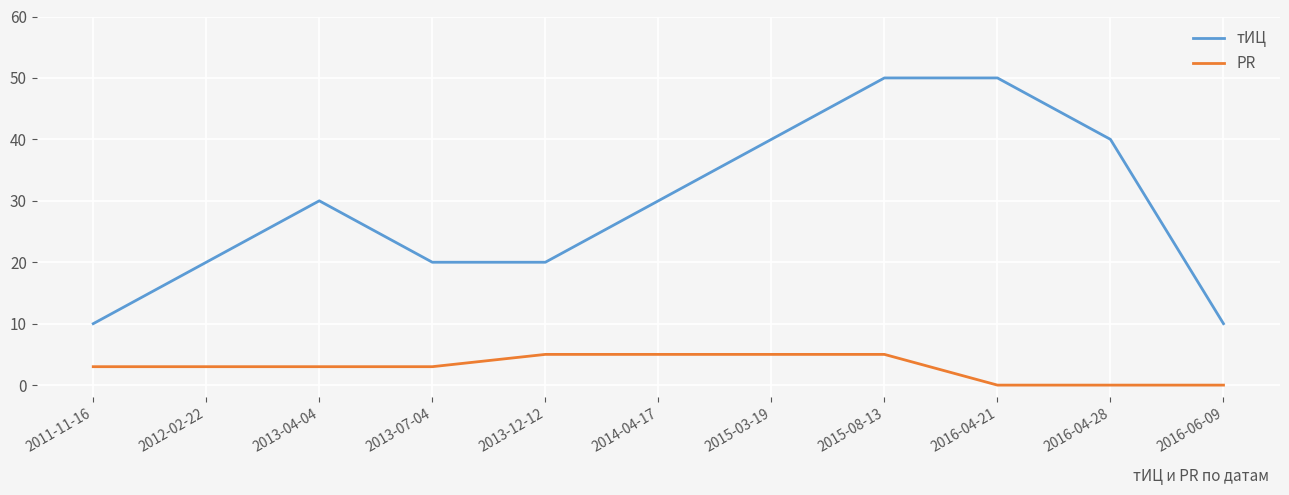

What is the difference between the PR values at 2013-04-04 and 2013-12-12?

2